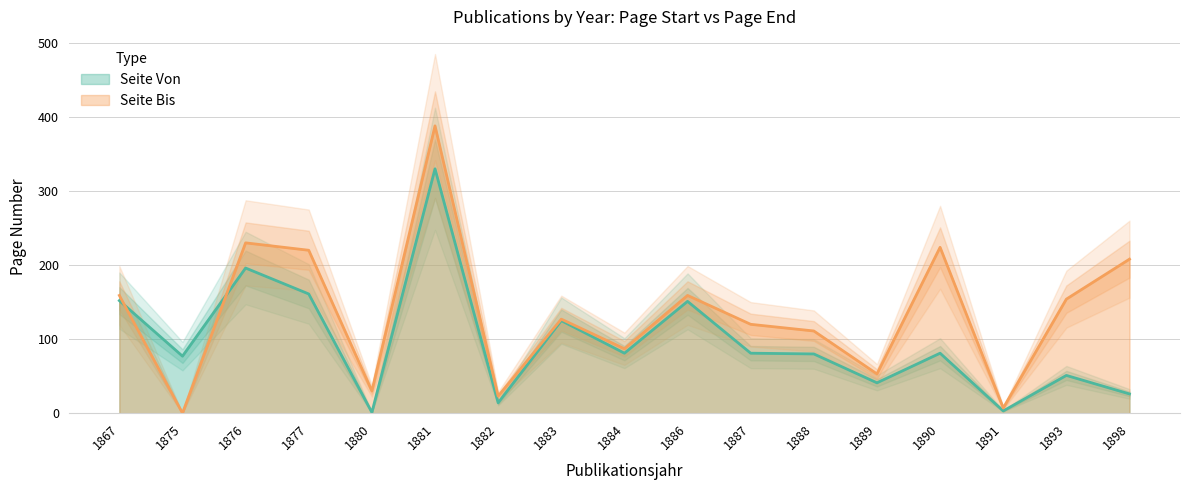

True or false: Seite Von has more than 2 points higher than both neighbors.

True